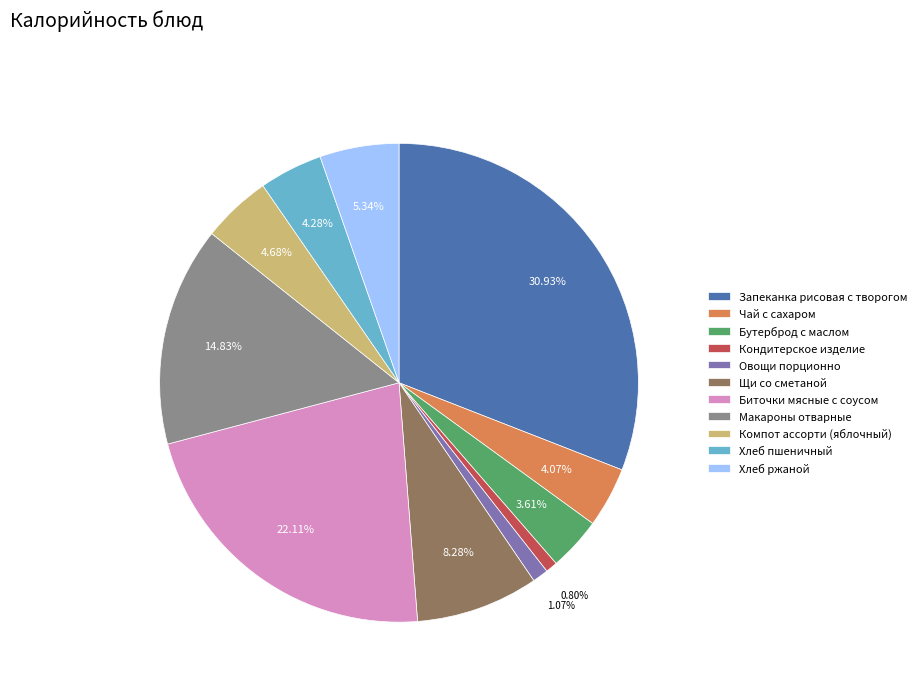

To the nearest percent, what portion does Запеканка рисовая с творогом represent?

31%